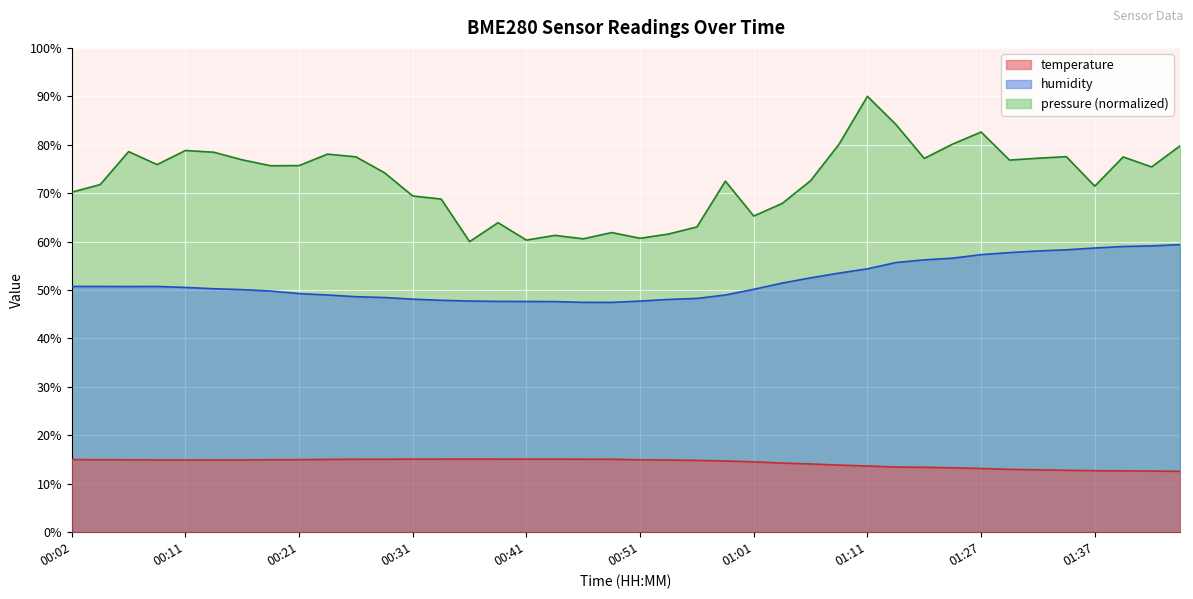

At which label does temperature reach its minimum?

01:45